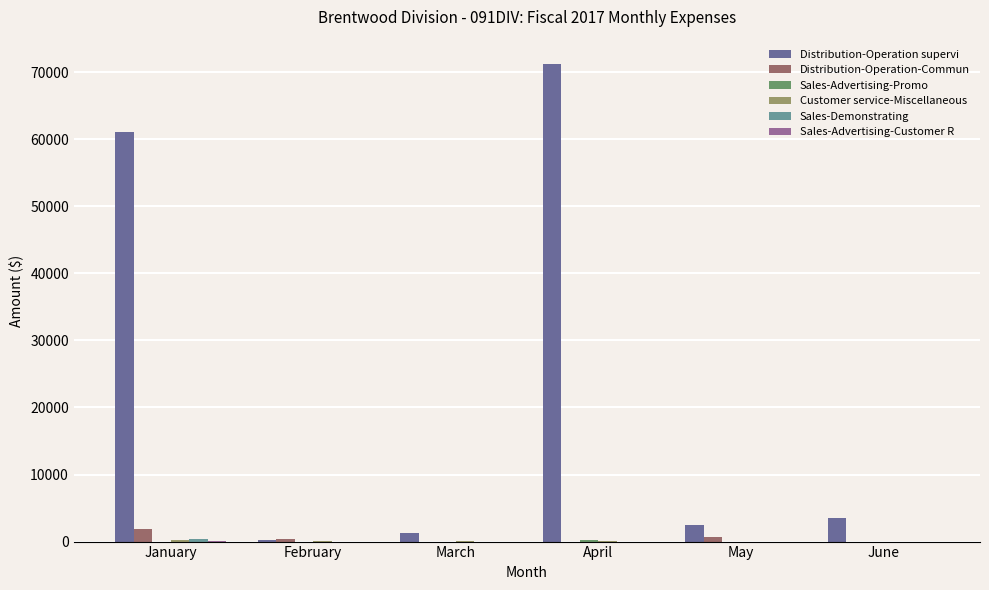

What is the sum of all Distribution-Operation supervi values?

139812.8